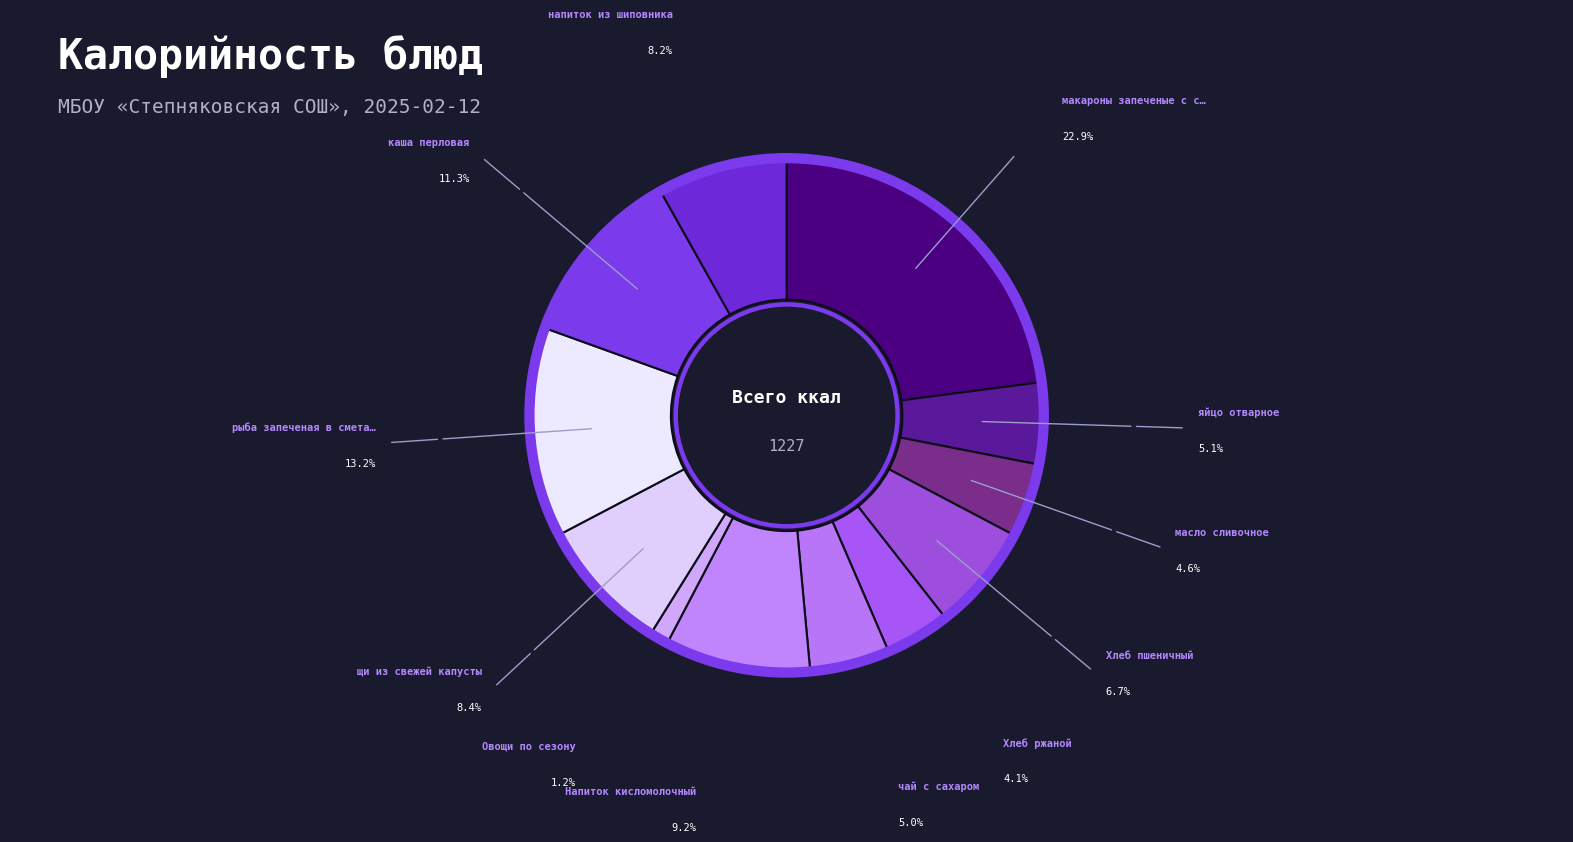

How much of the chart is everything except каша перловая?

88.7%